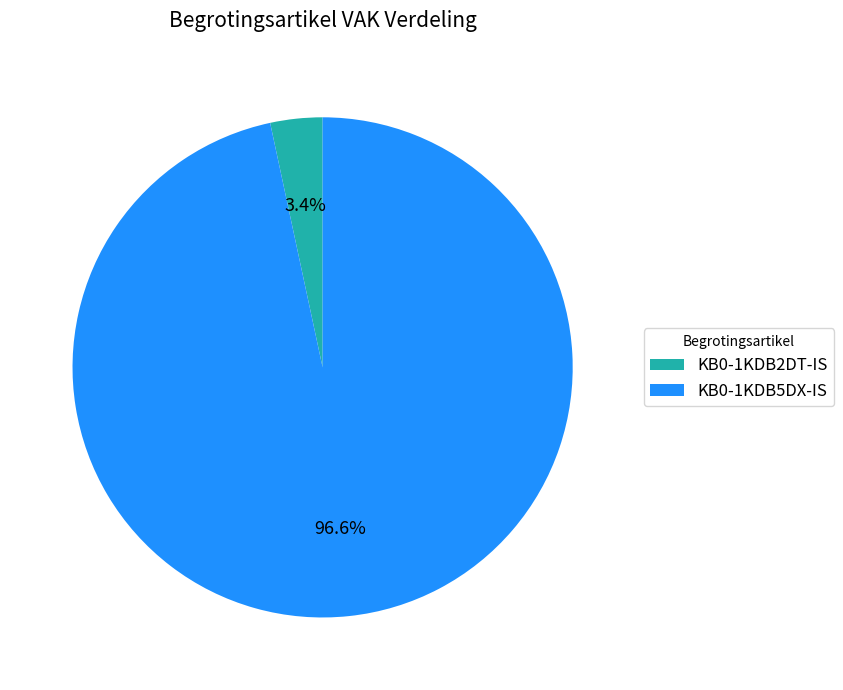

To the nearest percent, what percentage of the pie is KB0-1KDB5DX-IS?

97%